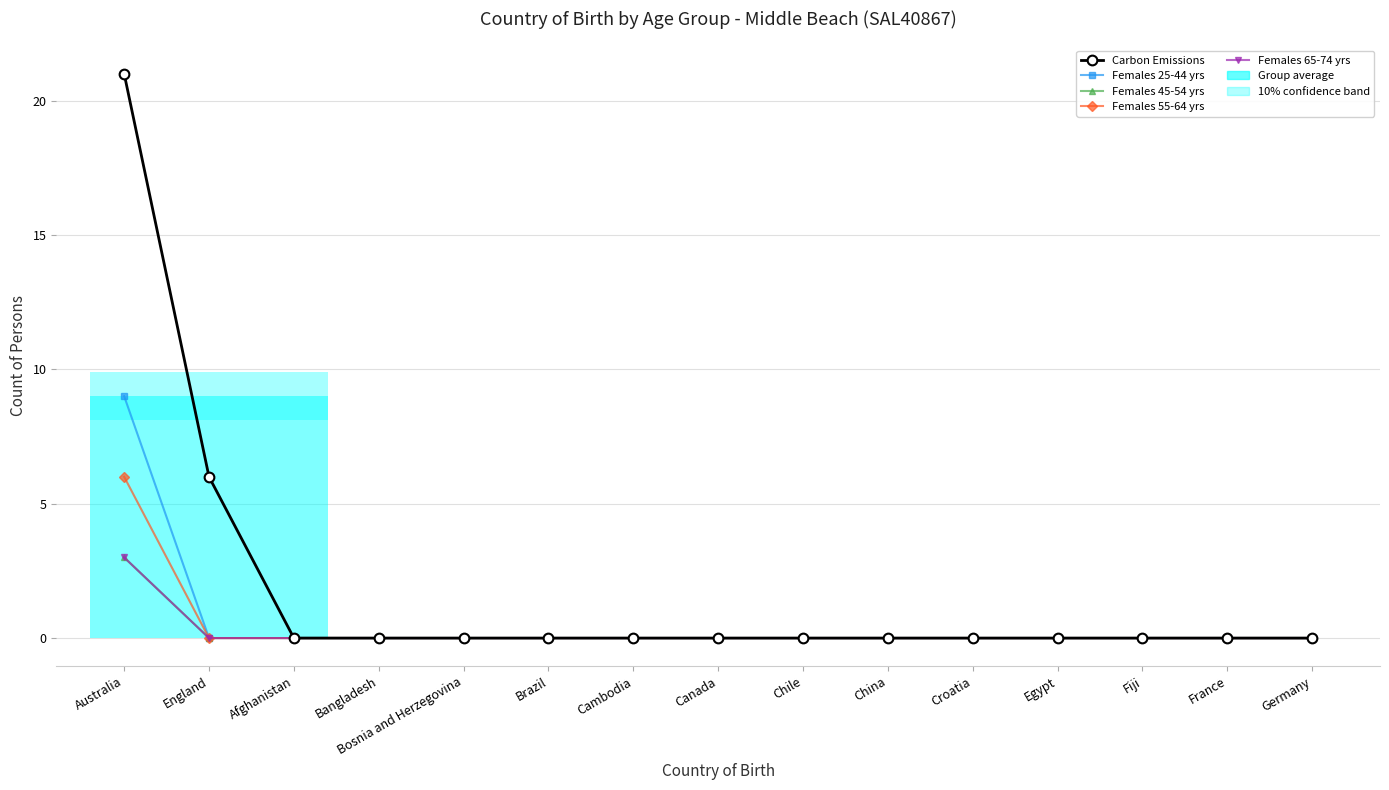

Reading left to right, list all the values displayed in this chart.

Carbon Emissions: Australia=21	England=6	Afghanistan=0	Bangladesh=0	Bosnia and Herzegovina=0	Brazil=0	Cambodia=0	Canada=0	Chile=0	China=0	Croatia=0	Egypt=0	Fiji=0	France=0	Germany=0
Females 25-44 yrs: Australia=9	England=0	Afghanistan=0	Bangladesh=0	Bosnia and Herzegovina=0	Brazil=0	Cambodia=0	Canada=0	Chile=0	China=0	Croatia=0	Egypt=0	Fiji=0	France=0	Germany=0
Females 45-54 yrs: Australia=3	England=0	Afghanistan=0	Bangladesh=0	Bosnia and Herzegovina=0	Brazil=0	Cambodia=0	Canada=0	Chile=0	China=0	Croatia=0	Egypt=0	Fiji=0	France=0	Germany=0
Females 55-64 yrs: Australia=6	England=0	Afghanistan=0	Bangladesh=0	Bosnia and Herzegovina=0	Brazil=0	Cambodia=0	Canada=0	Chile=0	China=0	Croatia=0	Egypt=0	Fiji=0	France=0	Germany=0
Females 65-74 yrs: Australia=3	England=0	Afghanistan=0	Bangladesh=0	Bosnia and Herzegovina=0	Brazil=0	Cambodia=0	Canada=0	Chile=0	China=0	Croatia=0	Egypt=0	Fiji=0	France=0	Germany=0